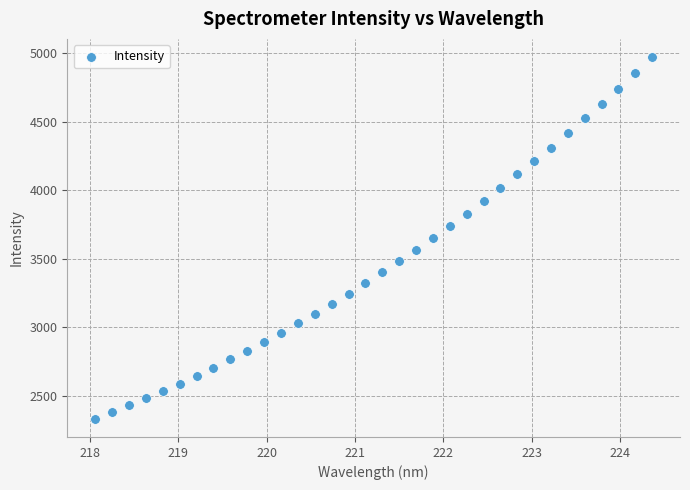

What is the range of X values (max minus min)?

6.3